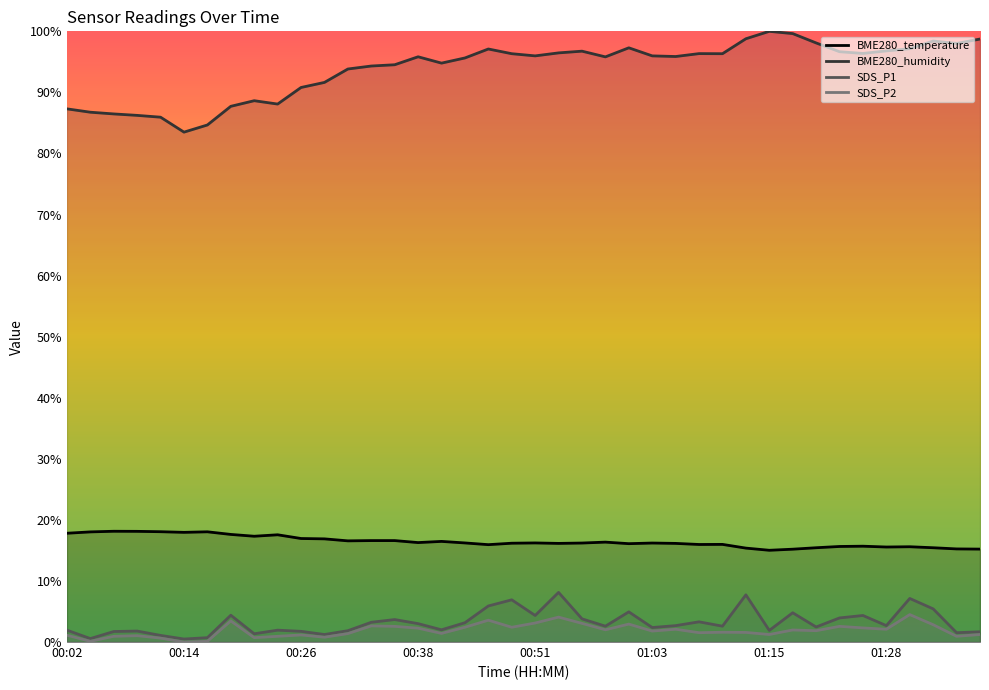

What is the total value across all series at 00:48?

121.8